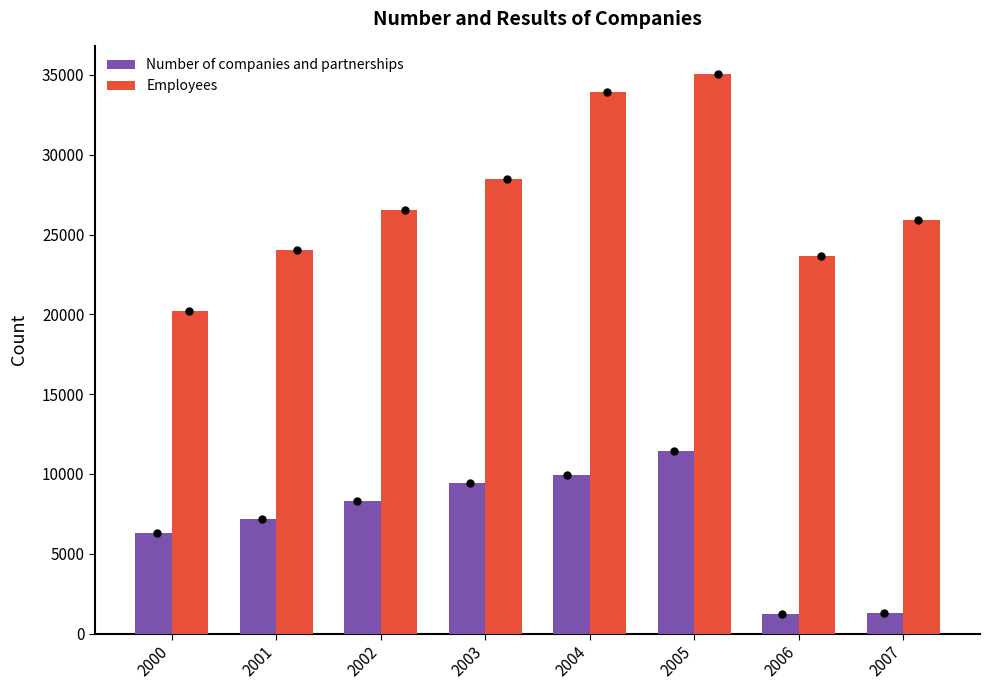

Which series has the largest total across all categories?

Employees